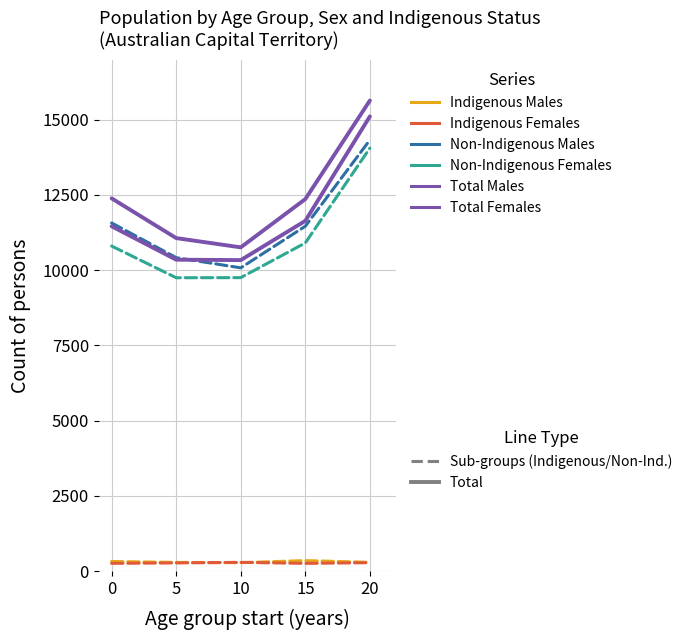

Does the chart display data point markers on the line(s)?

No